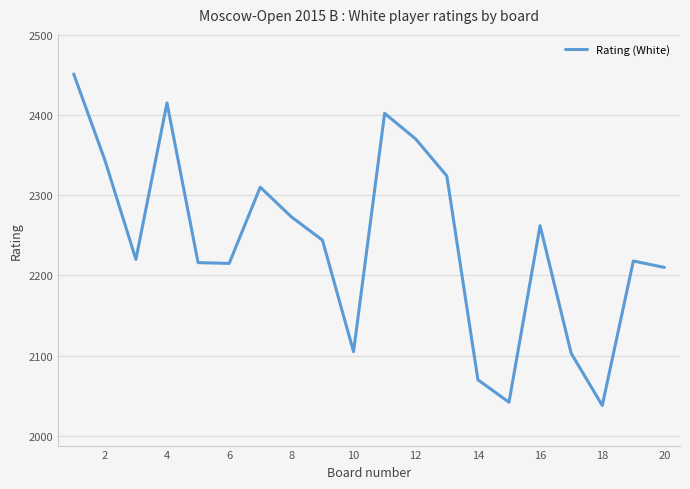

What is the minimum value shown in the chart?

2038